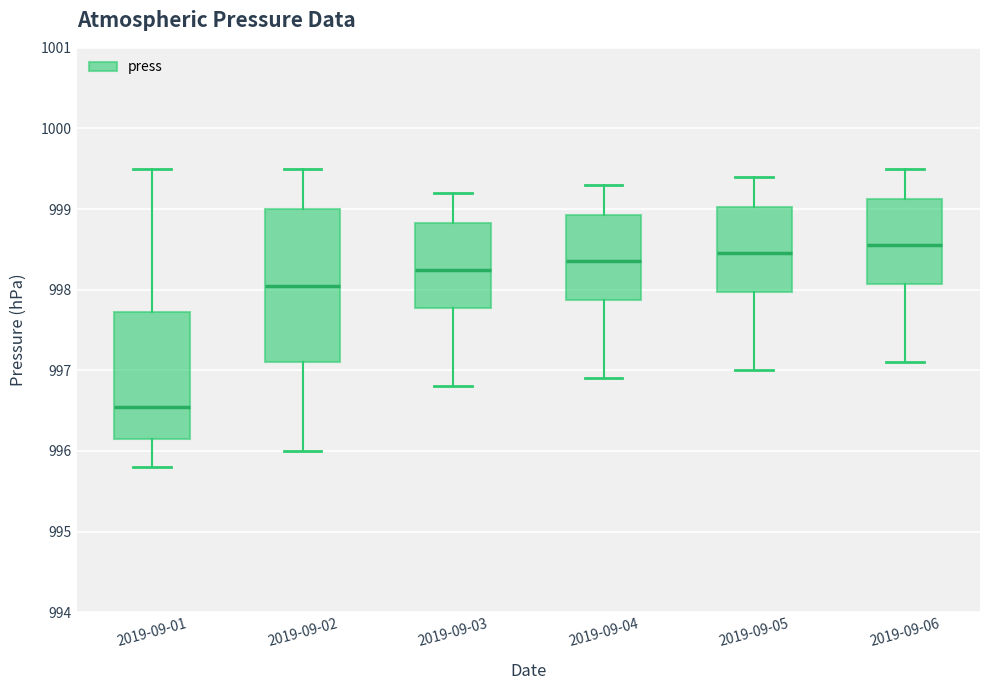

Reading left to right, transcribe this box plot: for each box, give where its median line is, the range the box spans, and where its two whiskers end, as read against the y-axis. The values are not printed on the chart, so give them approximately, as read against the axis.

2019-09-01: median 996.6, box 996.2 to 997.7, whiskers 995.8 to 999.5
2019-09-02: median 998.1, box 997.1 to 999.0, whiskers 996.0 to 999.5
2019-09-03: median 998.3, box 997.8 to 998.8, whiskers 996.8 to 999.2
2019-09-04: median 998.4, box 997.9 to 998.9, whiskers 996.9 to 999.3
2019-09-05: median 998.5, box 998.0 to 999.0, whiskers 997.0 to 999.4
2019-09-06: median 998.6, box 998.1 to 999.1, whiskers 997.1 to 999.5